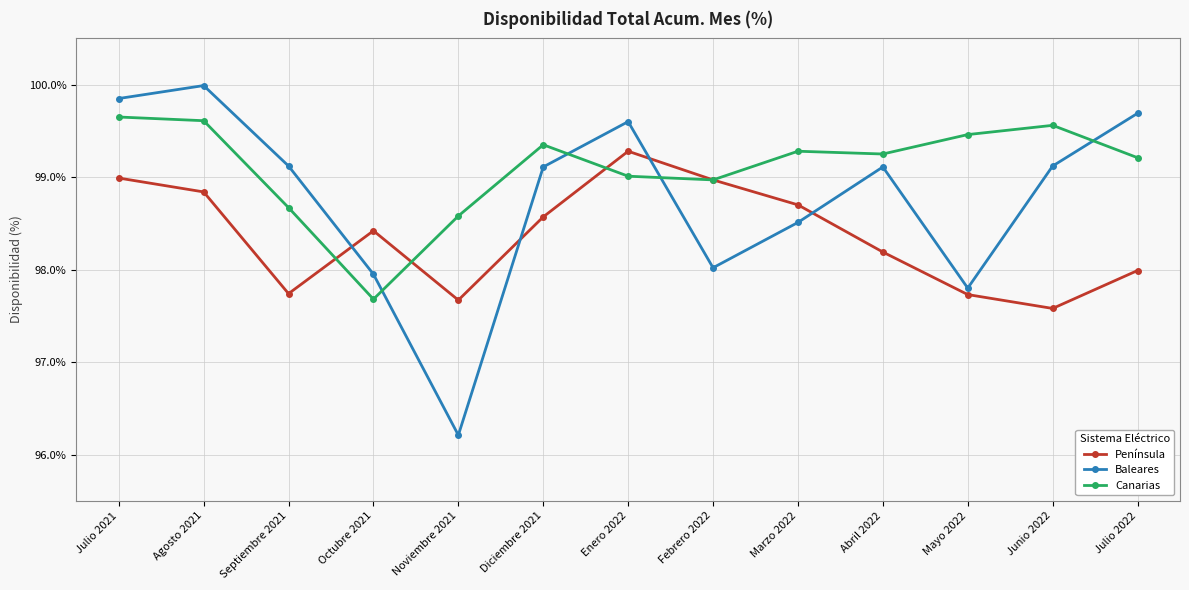

What is the spread (max minus min) of values at Febrero 2022?

1.0